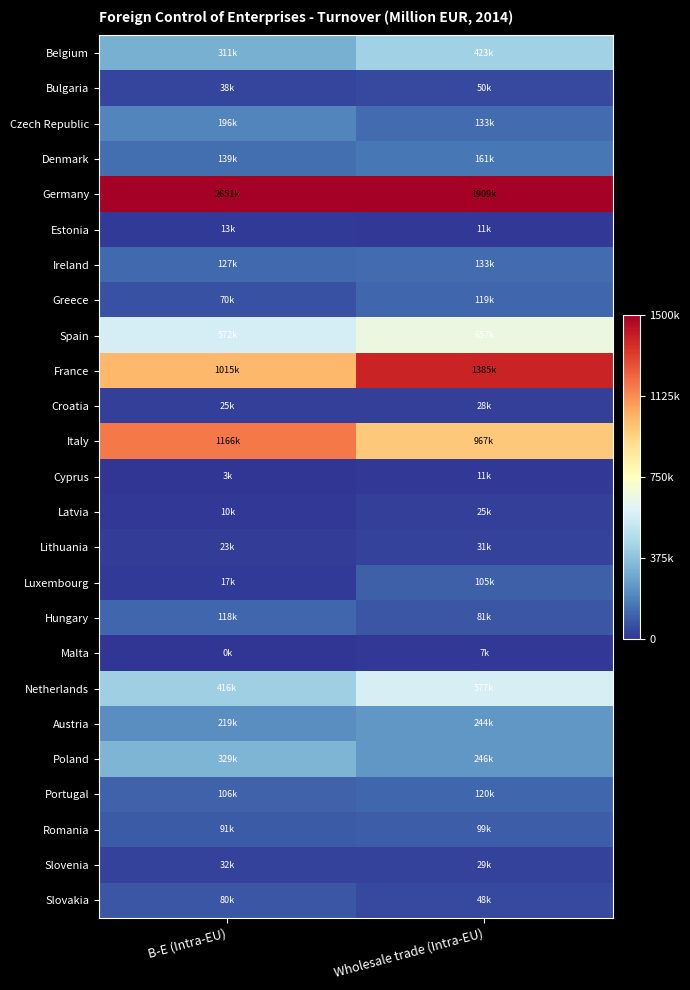

Which category has the highest value across all series?

B-E (Intra-EU)